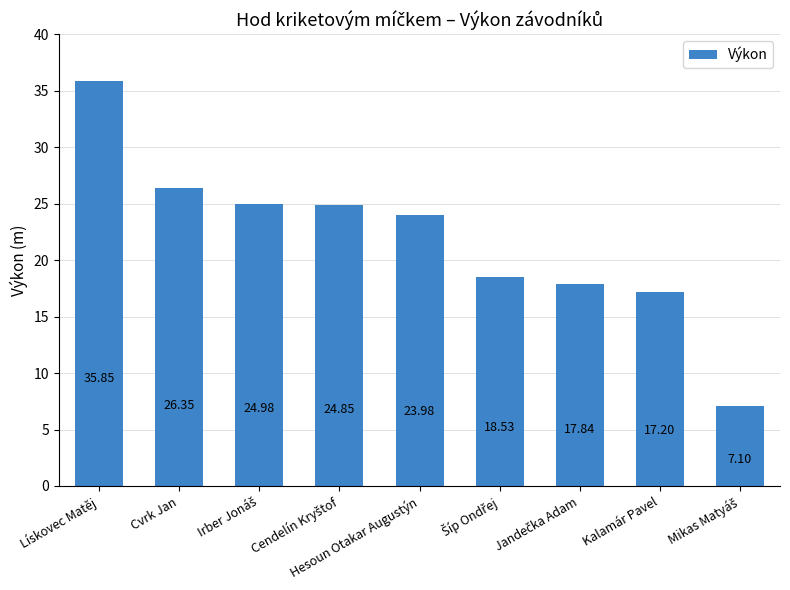

Is it true that the value at Lískovec Matěj is 35.9?

True